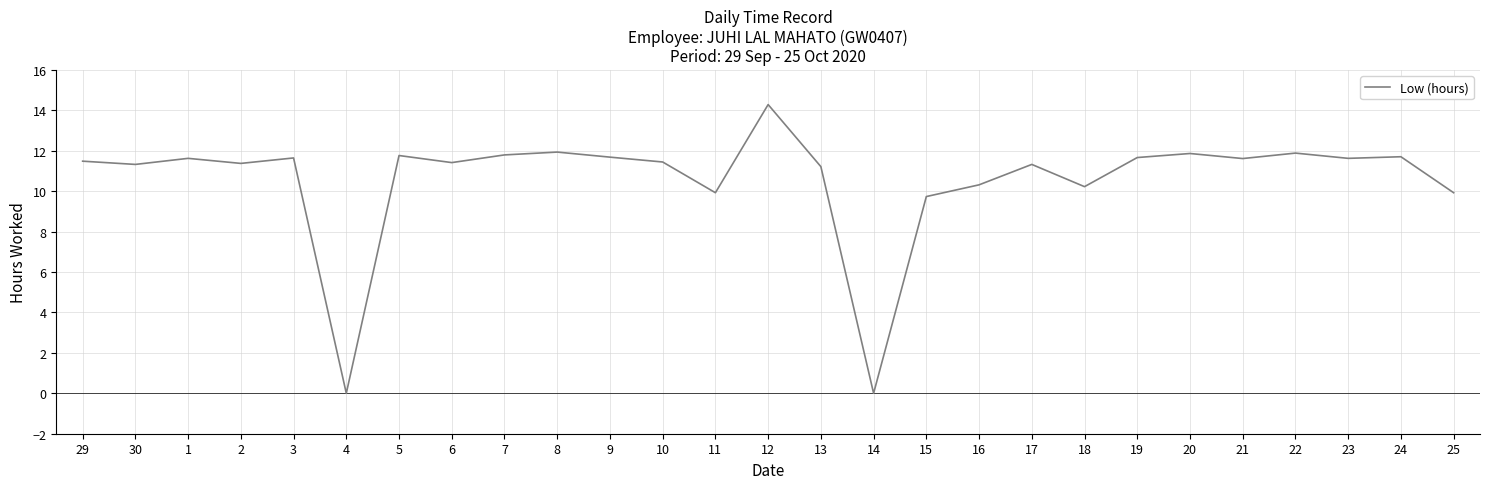

What is the change in value from 11 to 15?

-0.2